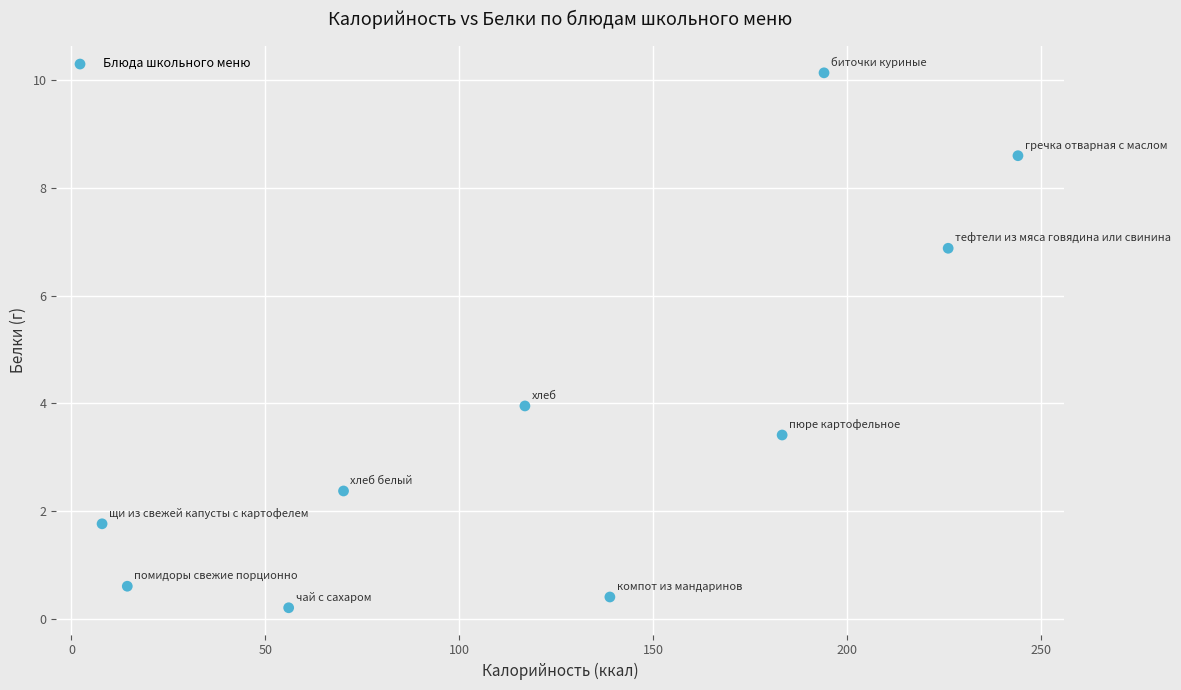

What Y value in the scatter plot is closest to 5?

4.0